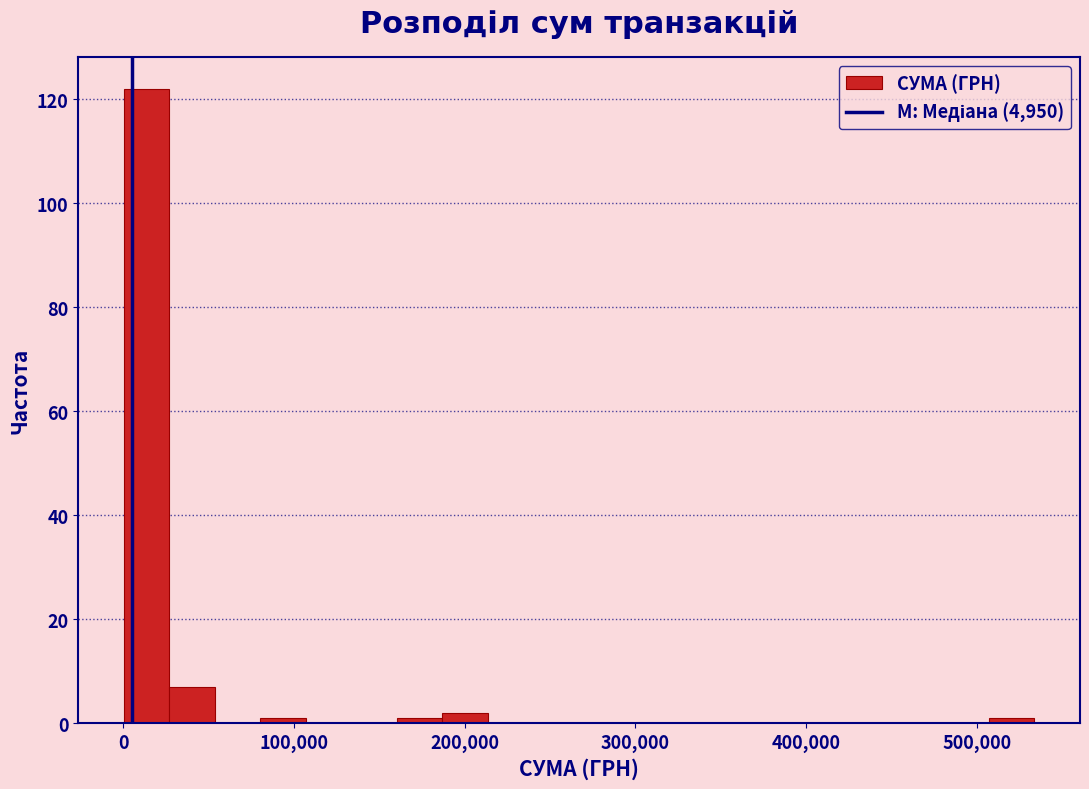

Around what value on the x-axis is the tallest bar? Give the approximate position of its centre, as read against the axis.

10000